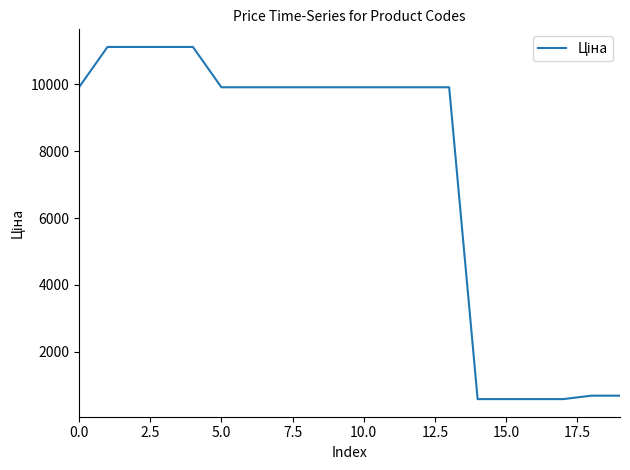

What is the difference between the maximum and minimum values?

10527.6